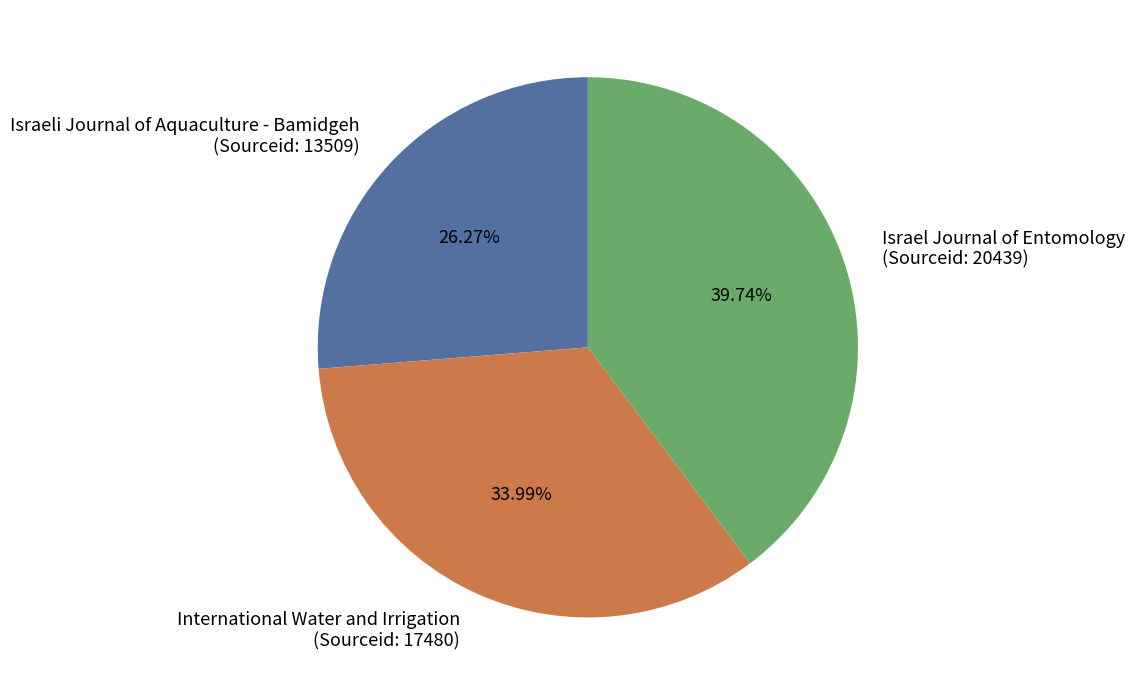

Is the sum of Israeli Journal of Aquaculture - Bamidgeh (Sourceid: 13509) and International Water and Irrigation (Sourceid: 17480) greater than half?

Yes